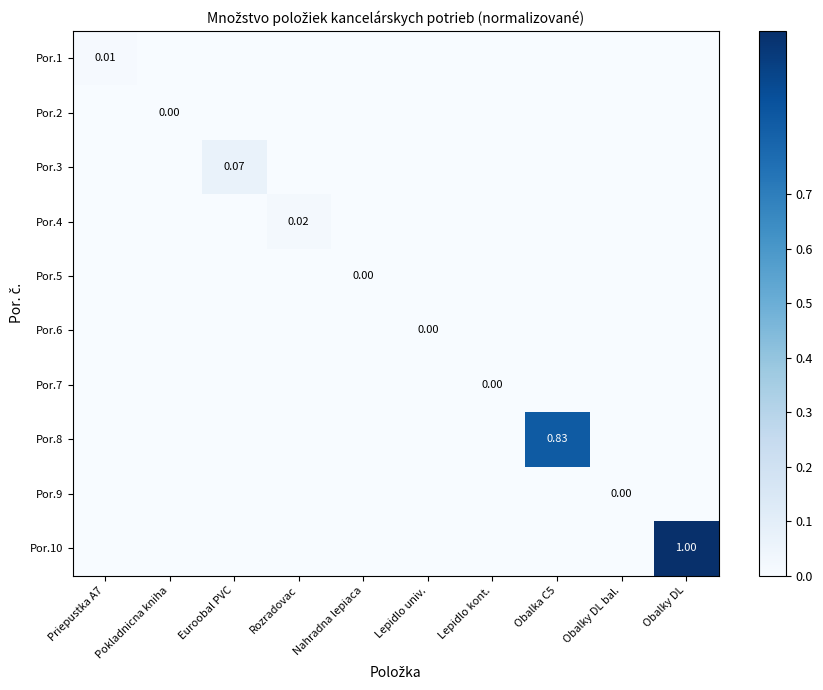

At which category does the chart reach its minimum across all series?

Pokladnicna kniha